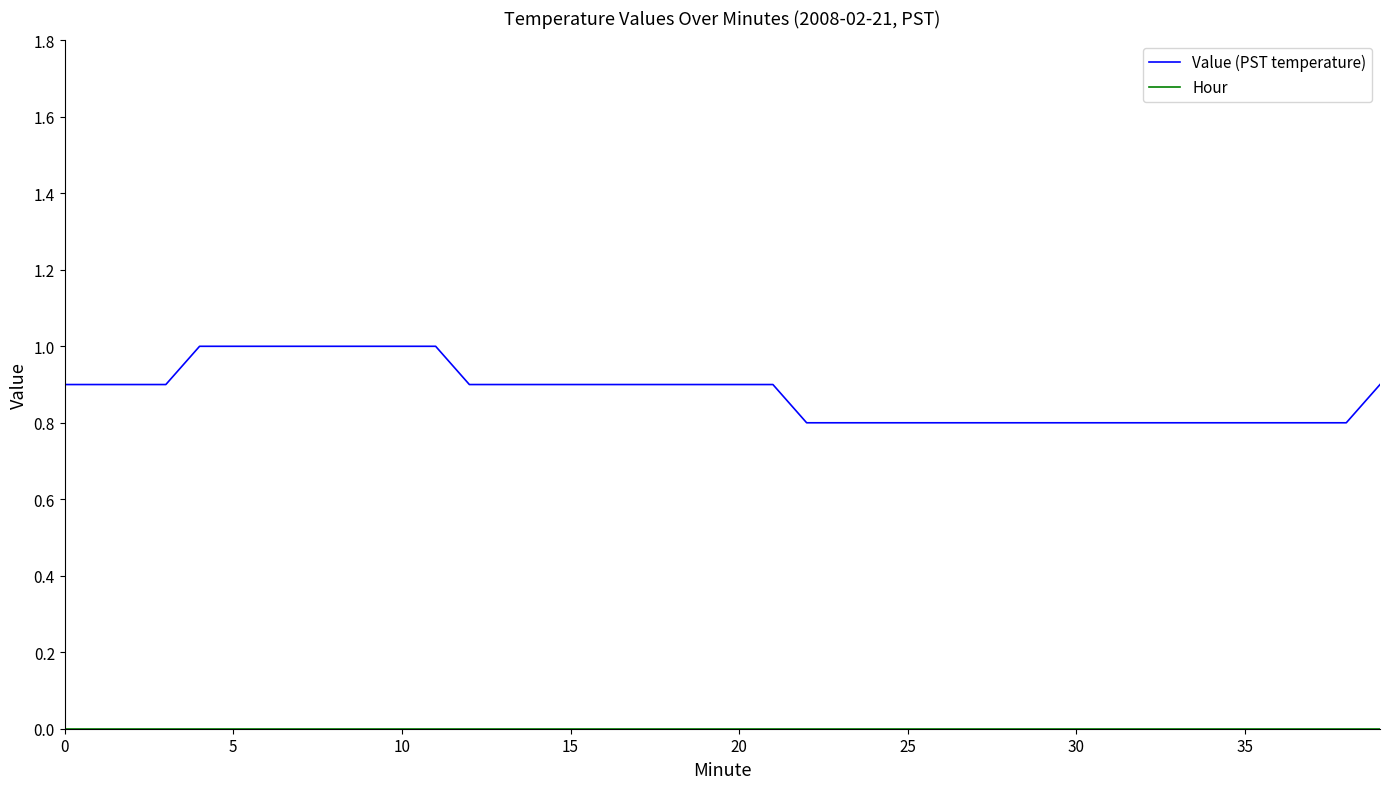

Which series has the largest total across all categories?

Value (PST temperature)